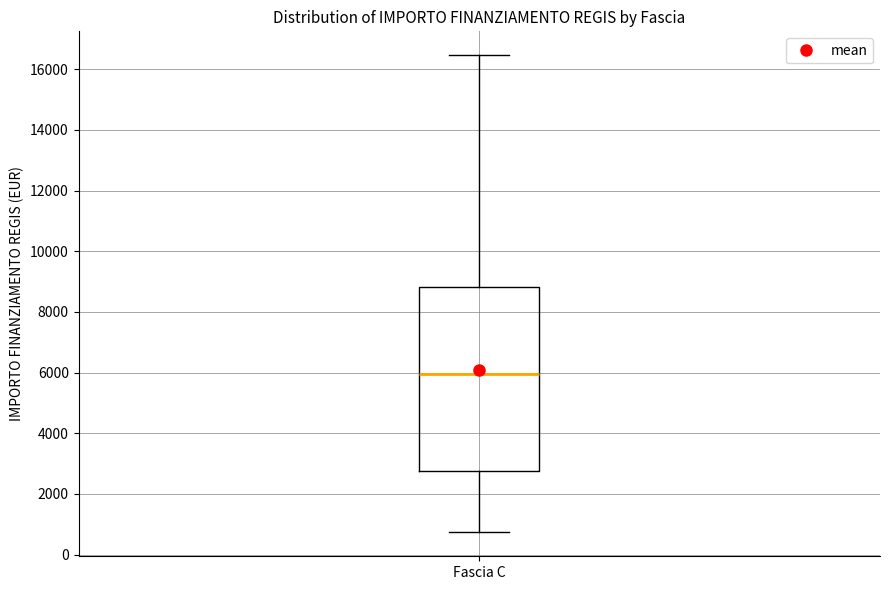

Read this box plot against the y-axis: the position of the median line, the range covered by the box, and the ends of both whiskers. The values are not printed on the chart, so give them approximately, as read against the axis.

median 6000, box 2800 to 8800, whiskers 800 to 16400